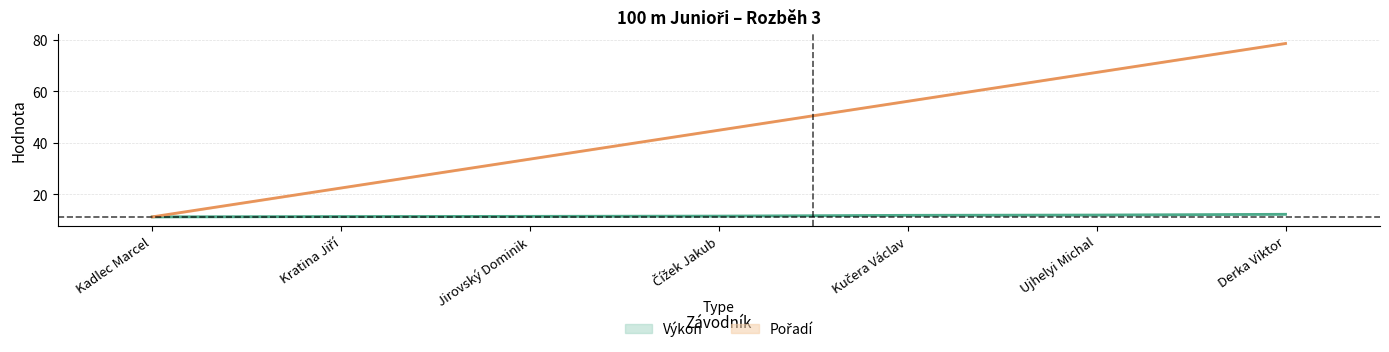

What is the sum of the Pořadí values at Ujhelyi Michal and Čížek Jakub?

112.4